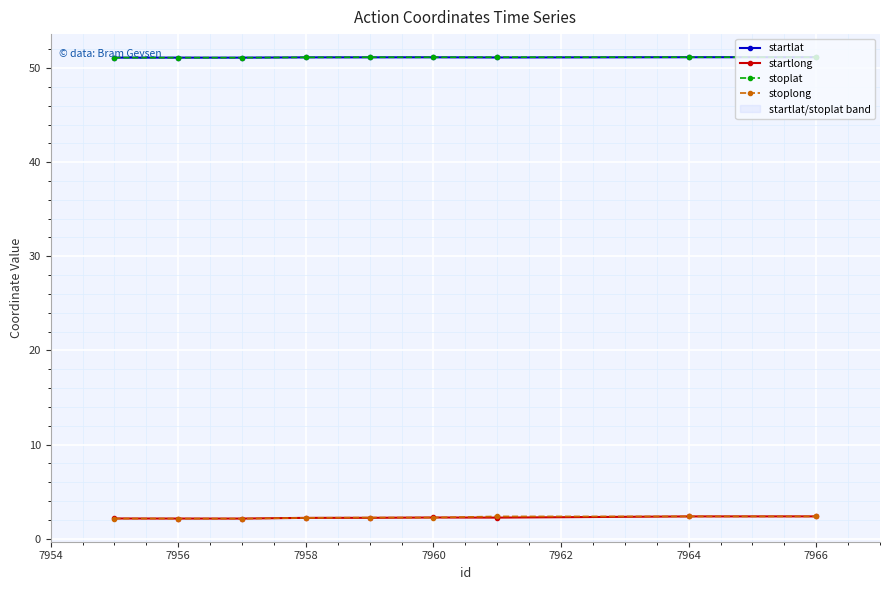

Is this an area chart (filled region under the line)?

No